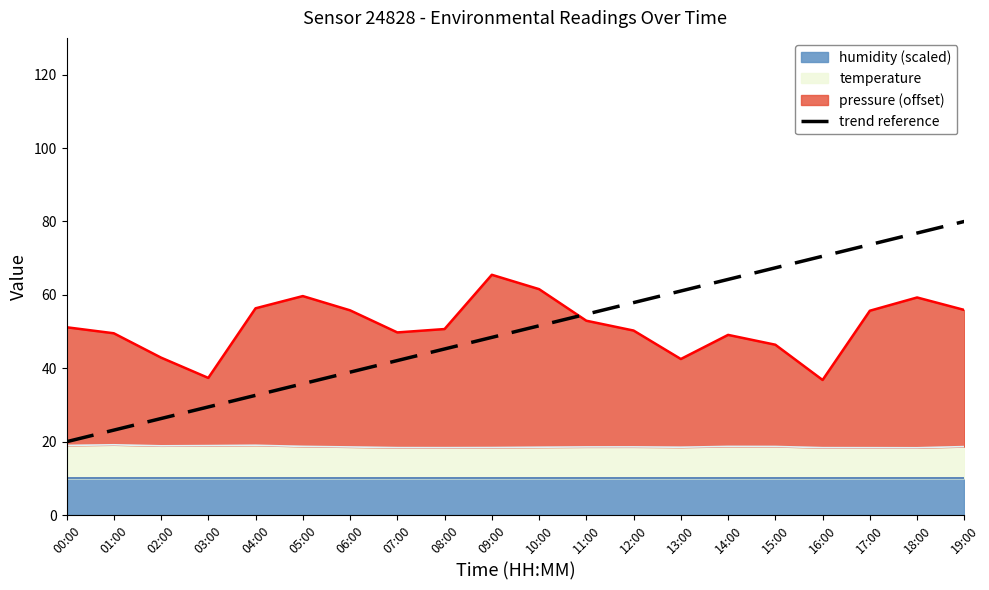

List the labels in order of value, largest first.

19:00, 18:00, 17:00, 16:00, 15:00, 14:00, 13:00, 12:00, 11:00, 10:00, 09:00, 08:00, 07:00, 06:00, 05:00, 04:00, 03:00, 02:00, 01:00, 00:00